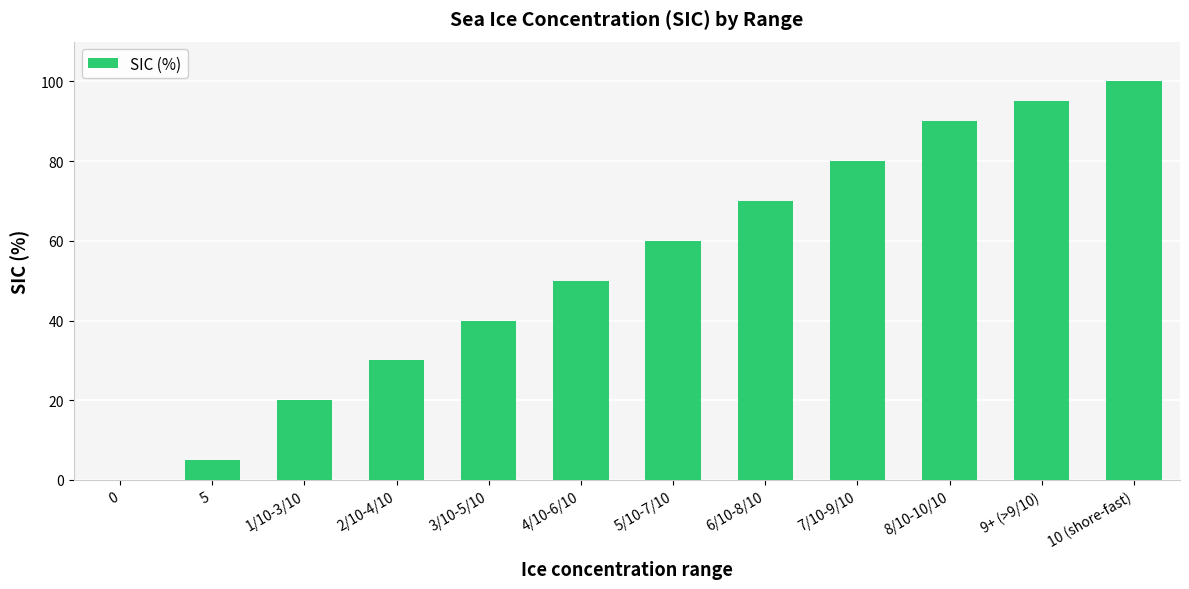

The value at 8/10-10/10 is 90. True or false?

True